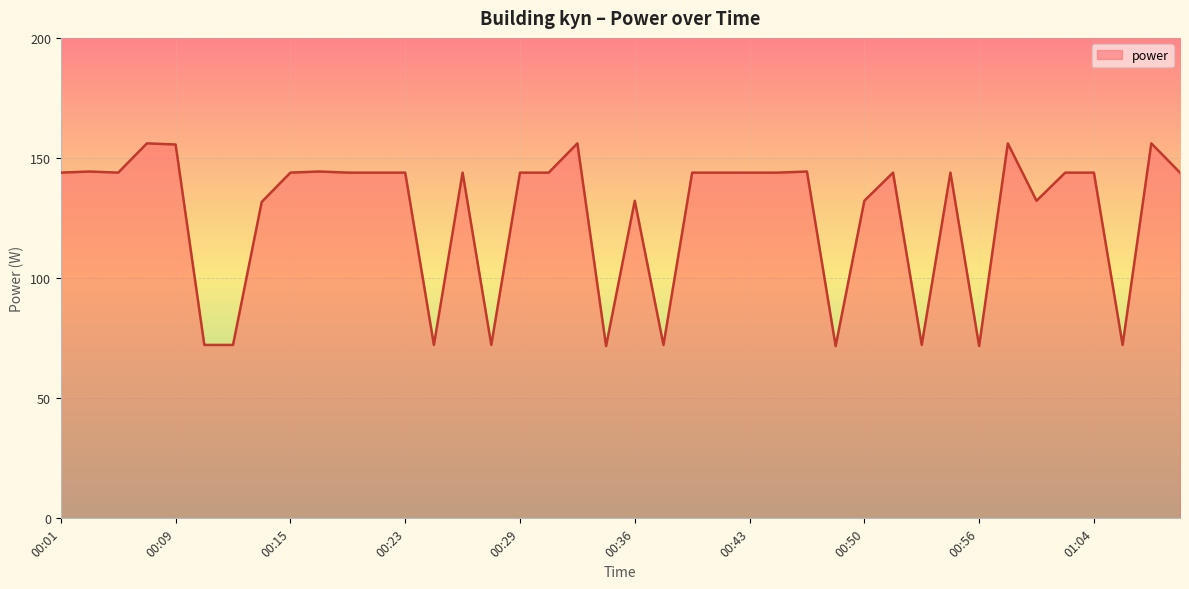

What is the difference between the maximum and minimum values?

84.4